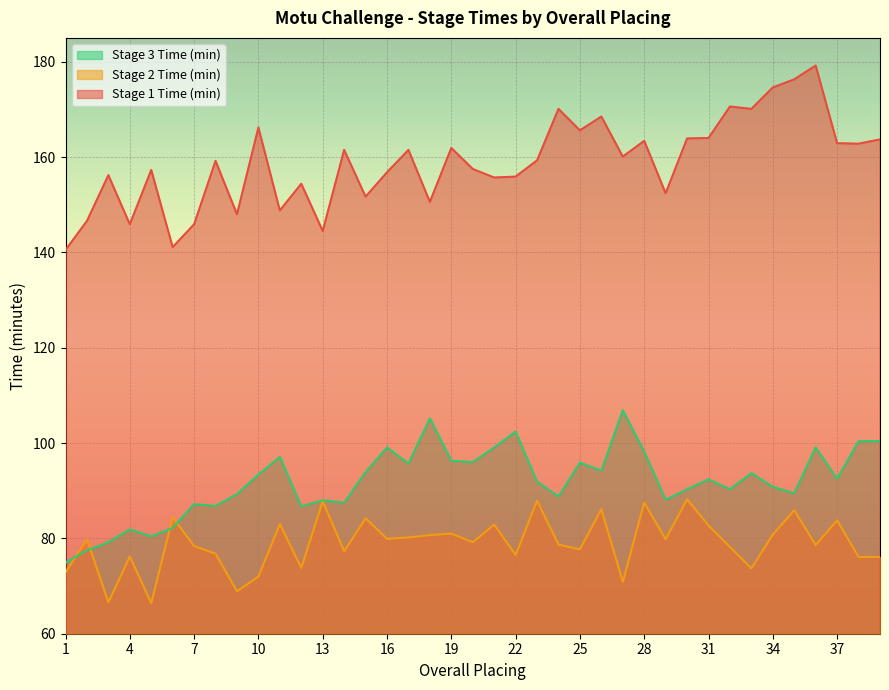

What are all the series names shown in the legend?

Stage 3 Time (min), Stage 2 Time (min), Stage 1 Time (min)